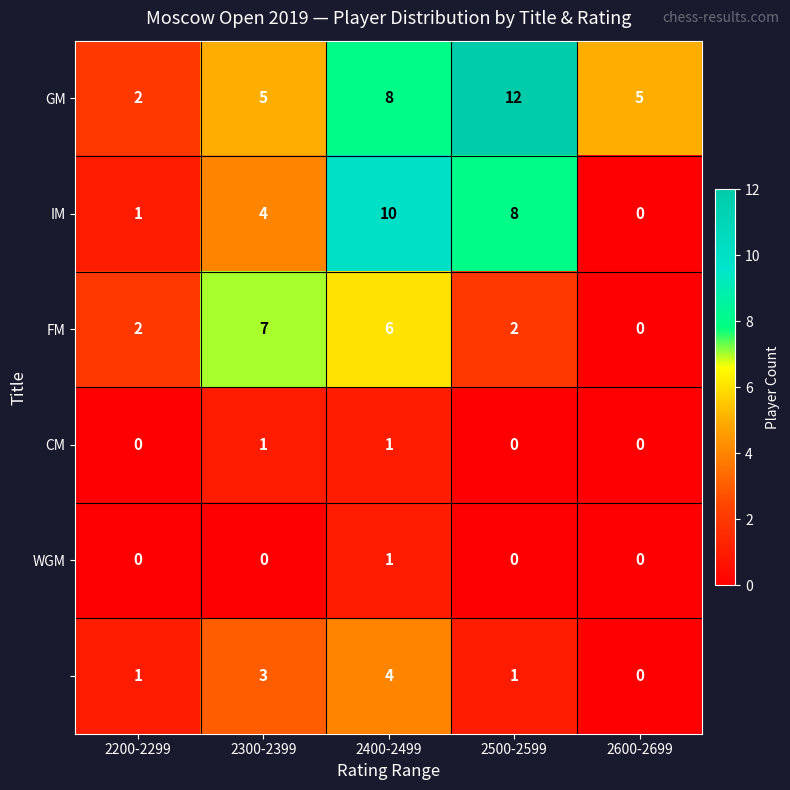

What is the difference between the highest and lowest values at 2400-2499?

9